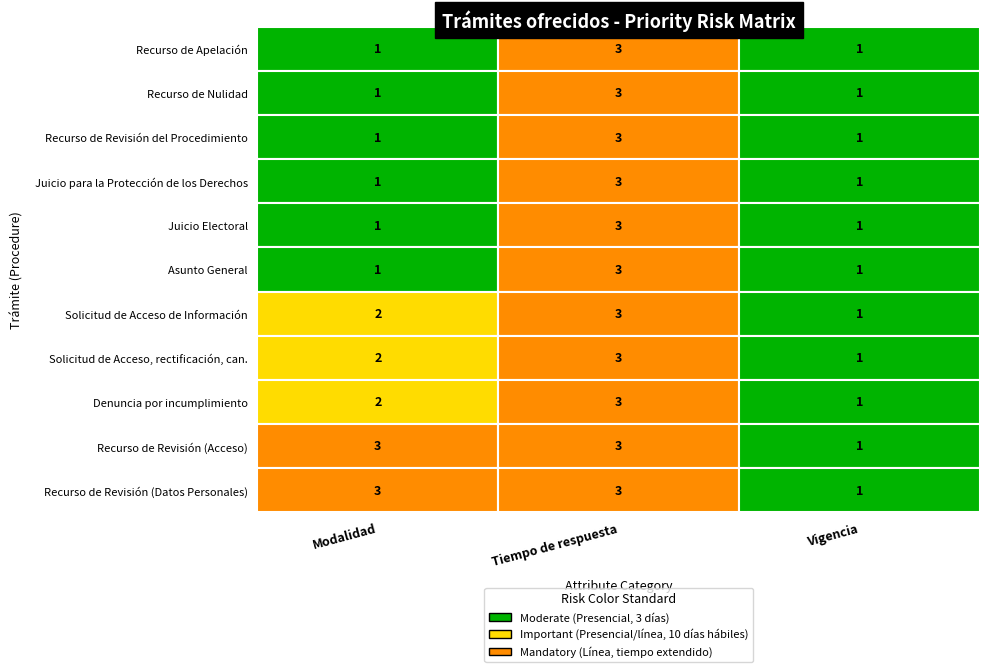

How many Asunto General values are between 1 and 3?

3